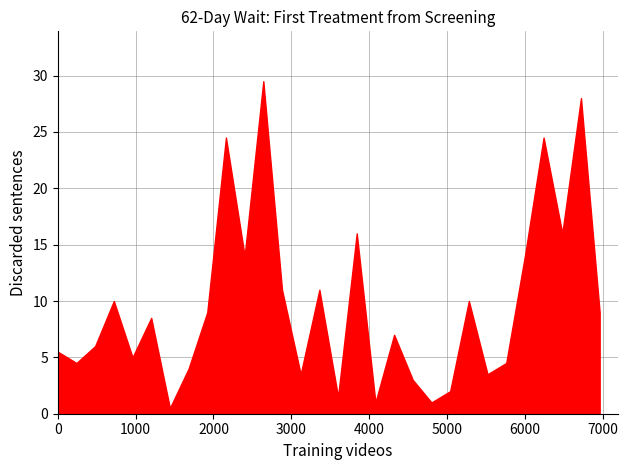

What is the difference between the maximum and minimum values?

29.0